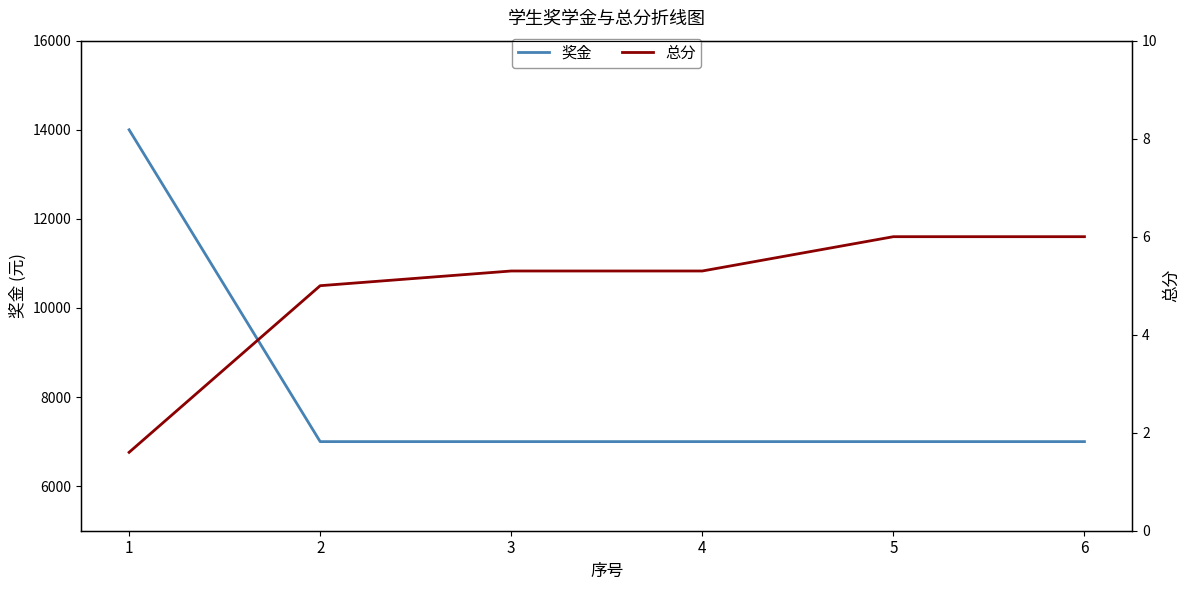

Where does the 总分 series first go above 5?

3